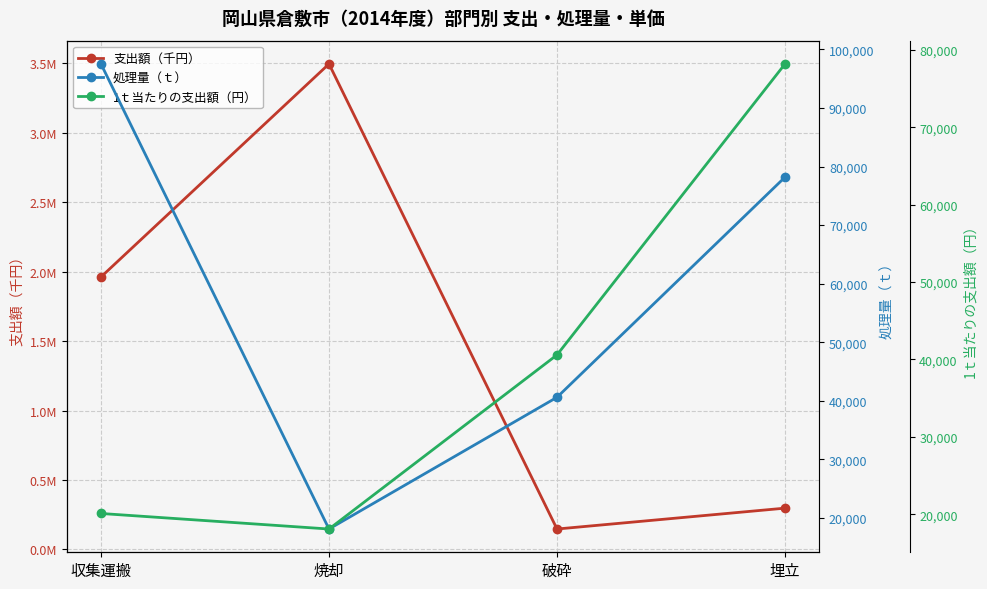

Rank the series by their maximum value, from highest to lowest.

支出額（千円）, 処理量（ｔ）, 1ｔ当たりの支出額（円）